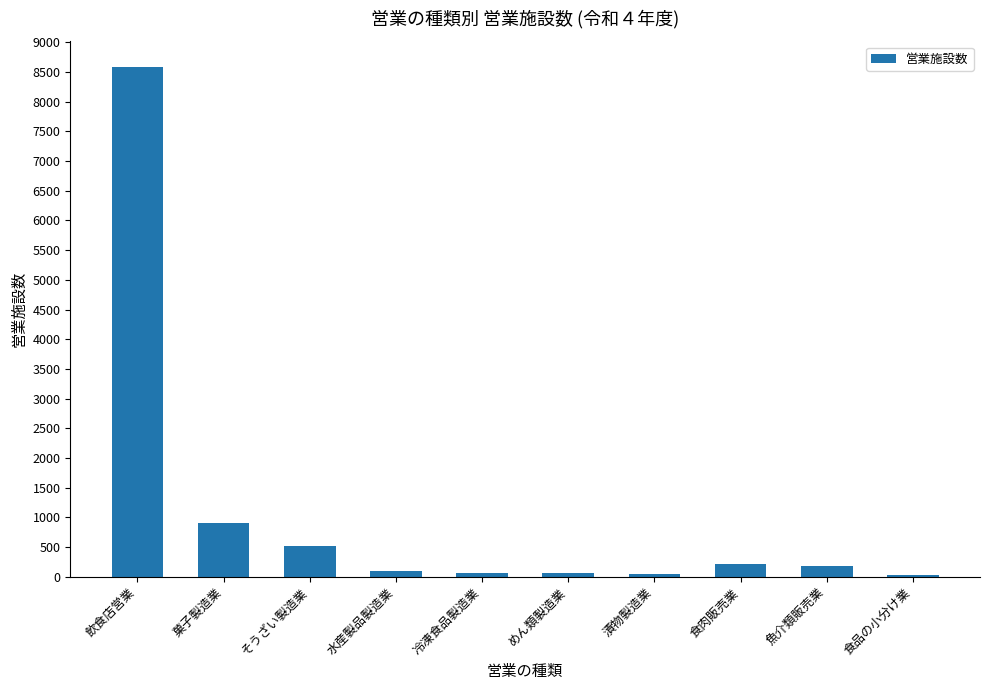

What is the sum of all values?

10674